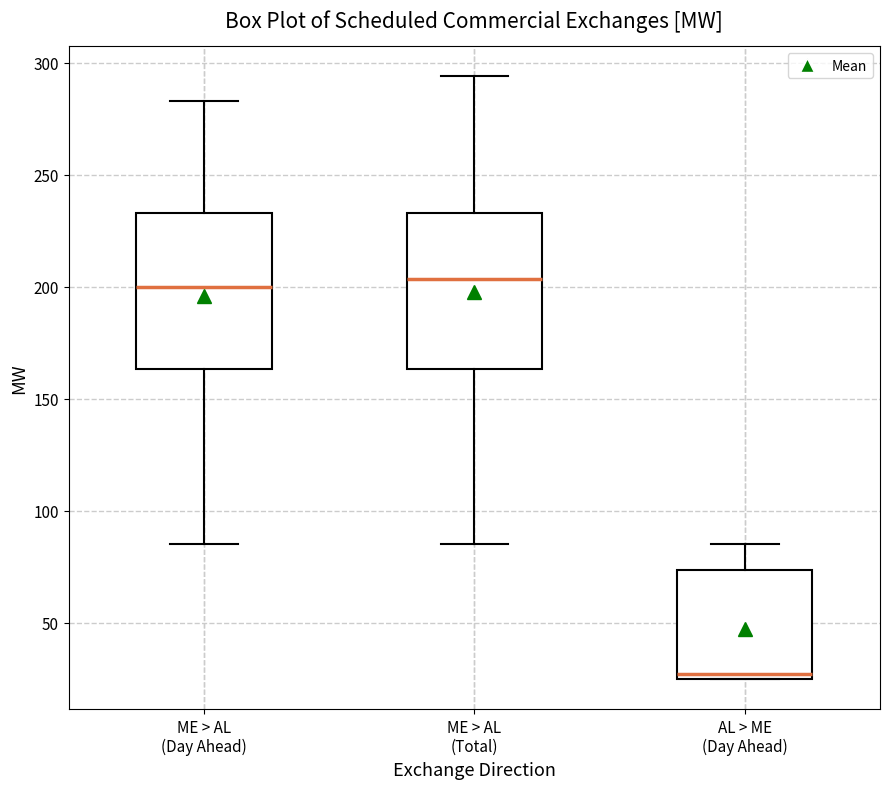

Which box's median line is the lowest?

AL > ME (Day Ahead)